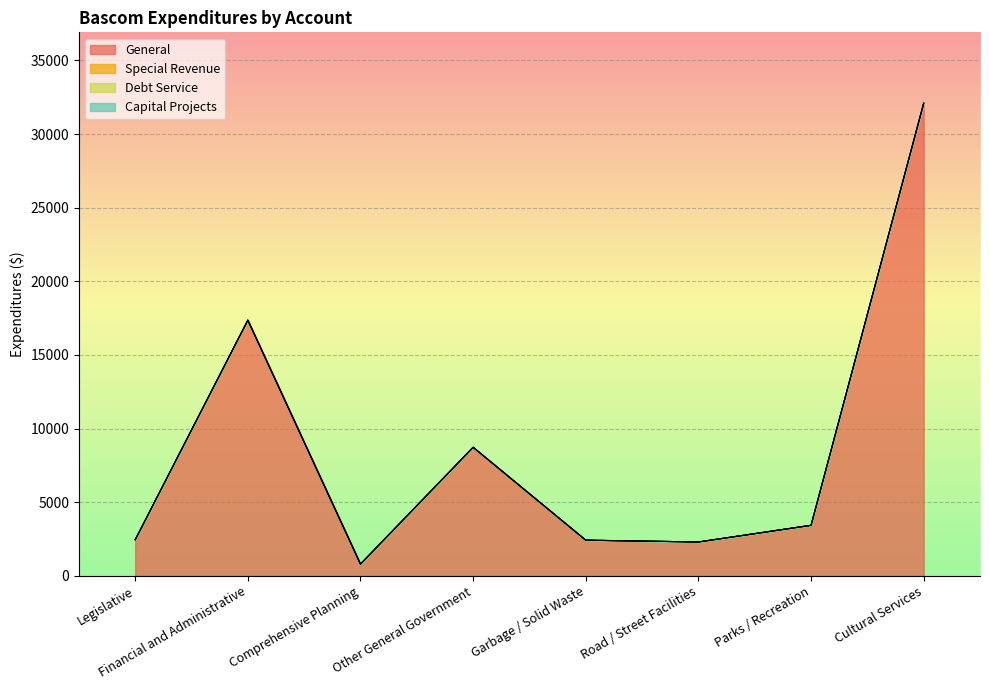

Does the chart display data point markers on the line(s)?

No